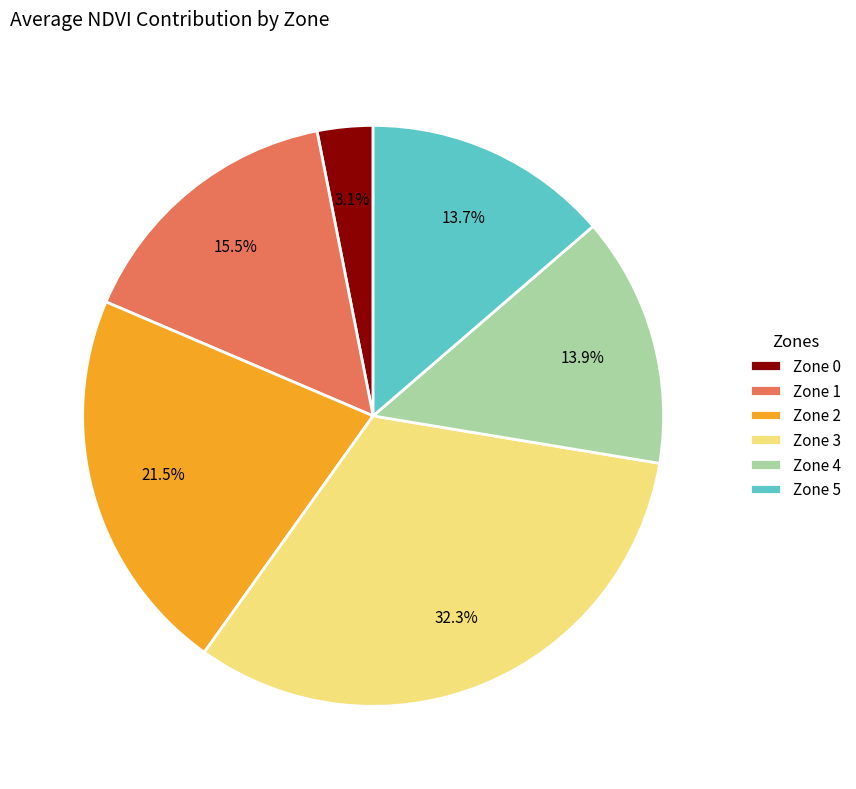

Is there any slice that represents more than half of the pie?

No